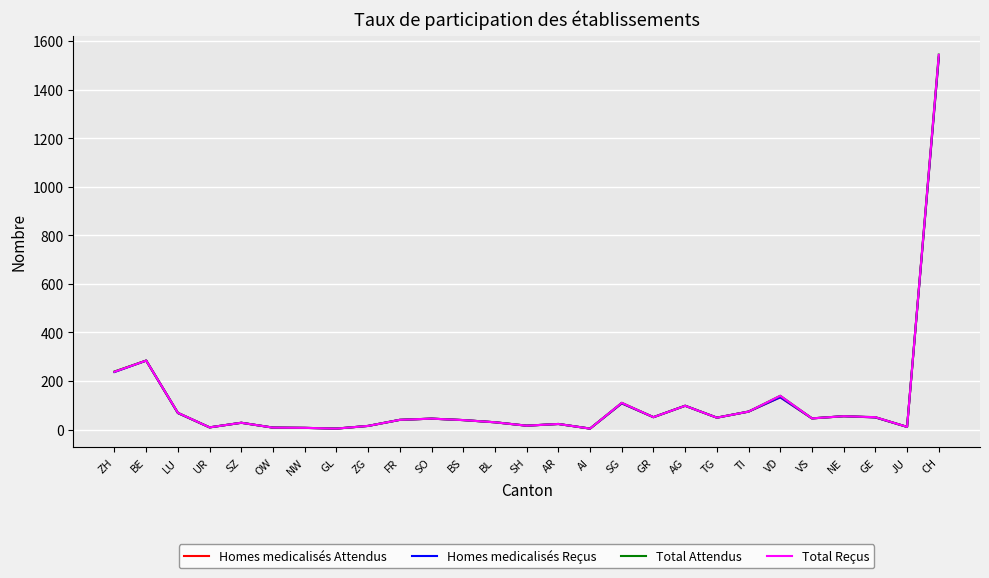

Which series has the widest spread of values?

Total Attendus